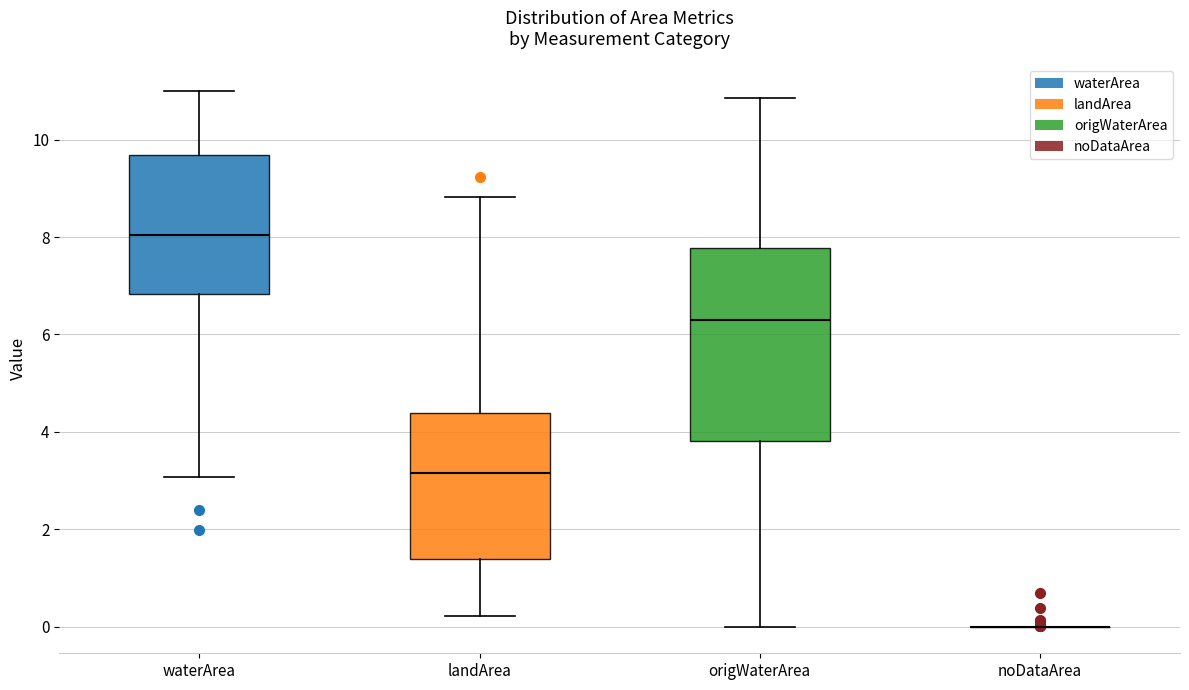

Reading left to right, transcribe this box plot: for each box, give where its median line is, the range the box spans, and where its two whiskers end, as read against the y-axis. The values are not printed on the chart, so give them approximately, as read against the axis.

waterArea: median 8.0, box 6.8 to 9.6, whiskers 3.0 to 11.0
landArea: median 3.2, box 1.4 to 4.4, whiskers 0.2 to 8.8
origWaterArea: median 6.4, box 3.8 to 7.8, whiskers 0.0 to 10.8
noDataArea: box collapsed to a line at 0.0, whiskers 0.0 to 0.0